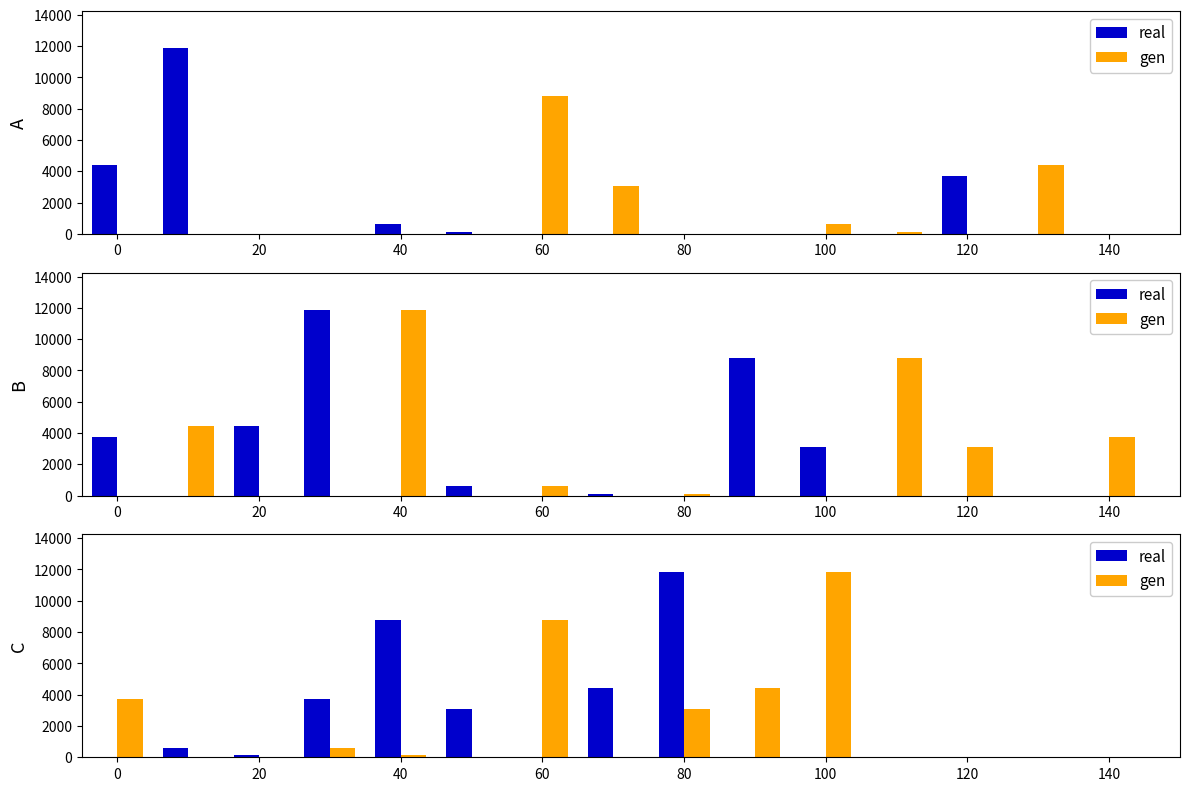

The real series shows -5962.5 at 11. True or false?

False